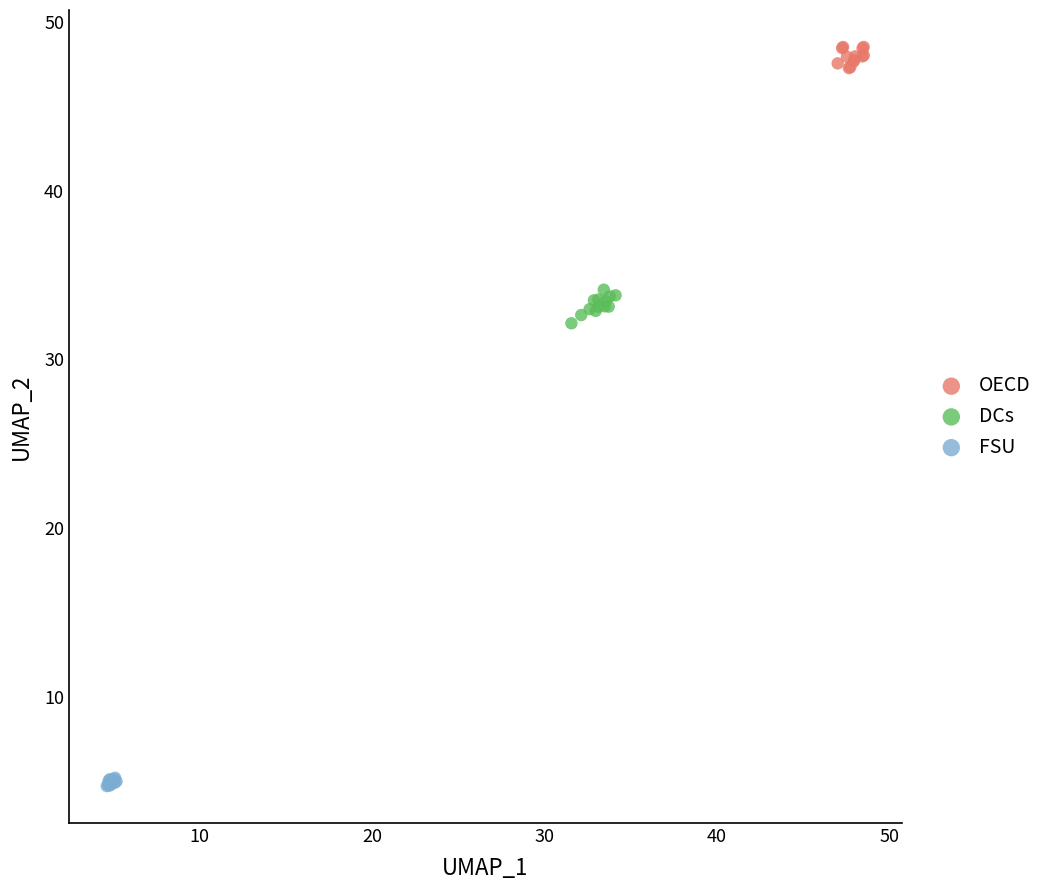

Which series contains the highest Y value?

OECD